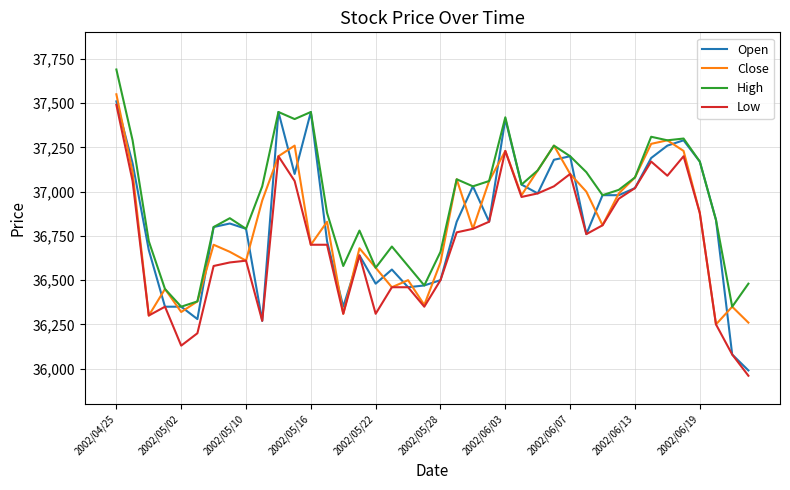

What is the minimum value shown in the chart?

35960